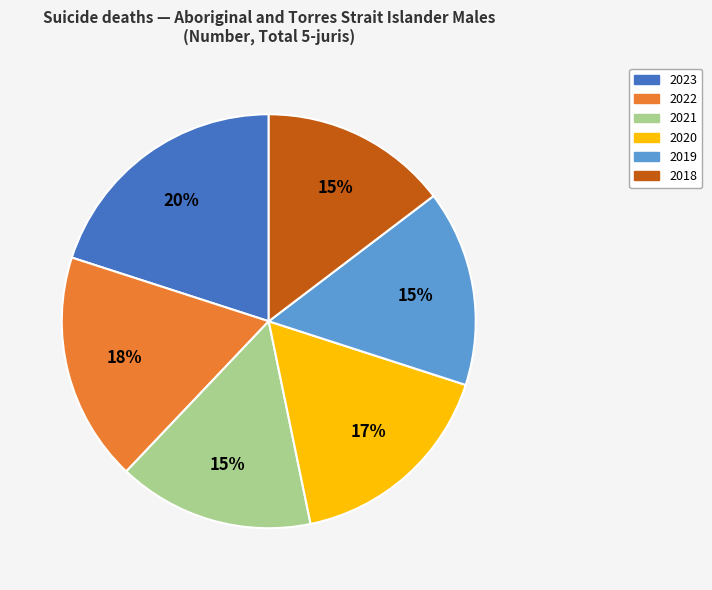

Is it true that 2023 is 20% of the pie?

True